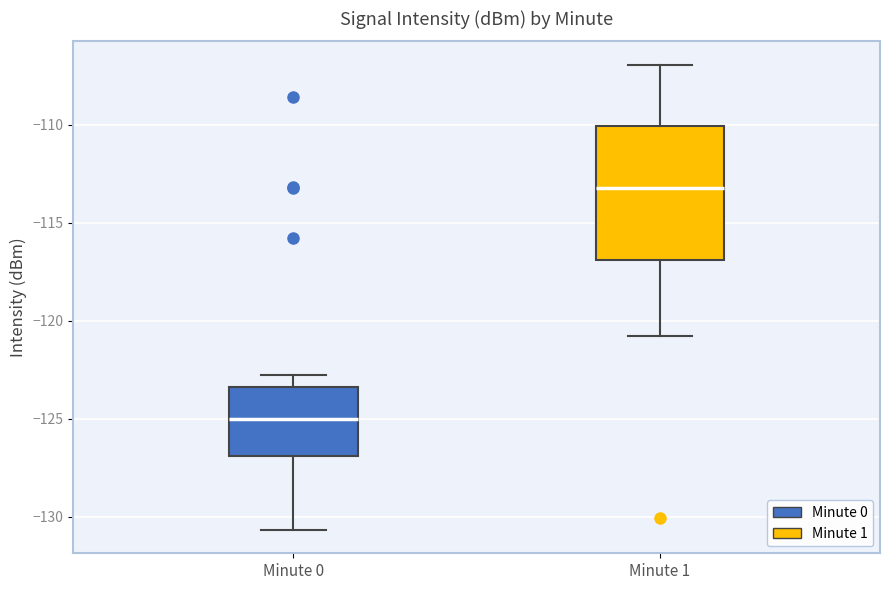

Which box's median line is the lowest?

Minute 0